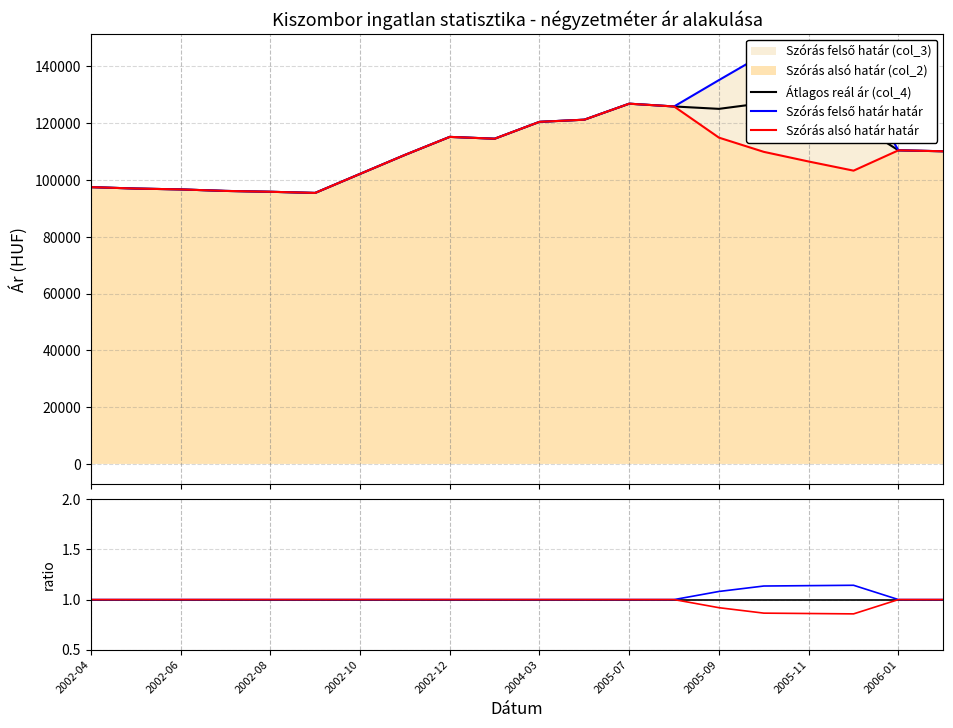

At how many categories does at least one series exceed 121670?

6